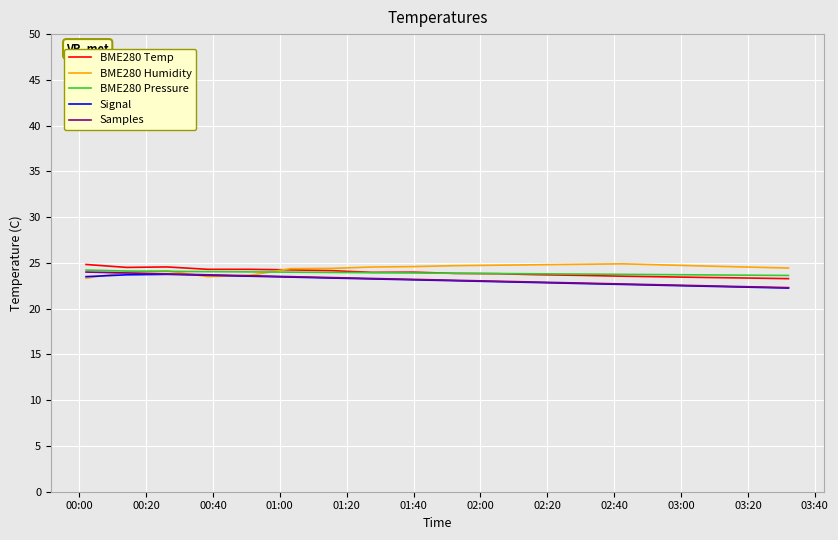

Does the chart have visible grid lines?

Yes